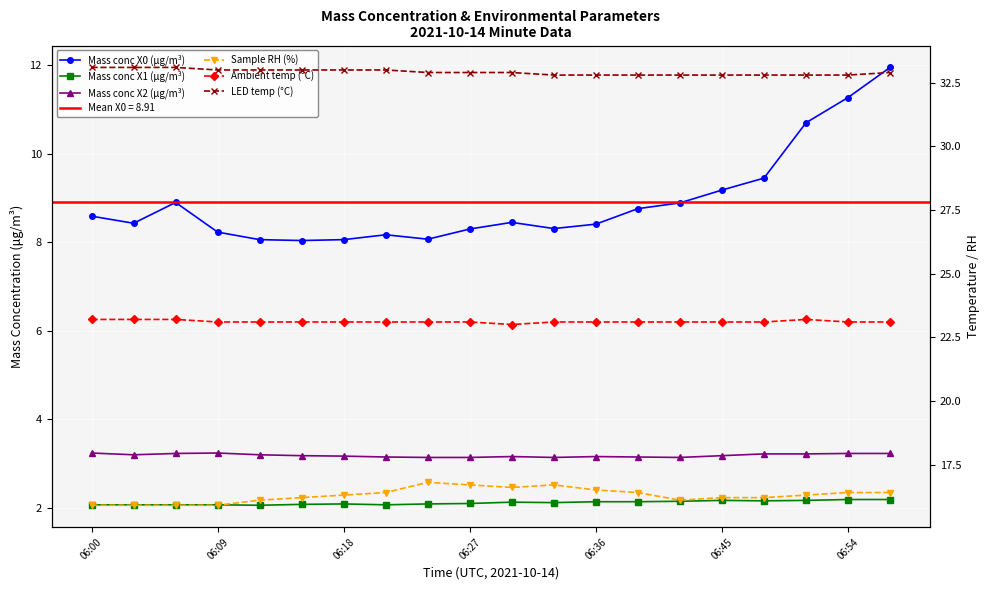

True or false: Ambient temp (°C) and Mass conc X2 (μg/m³) cross at least once.

False